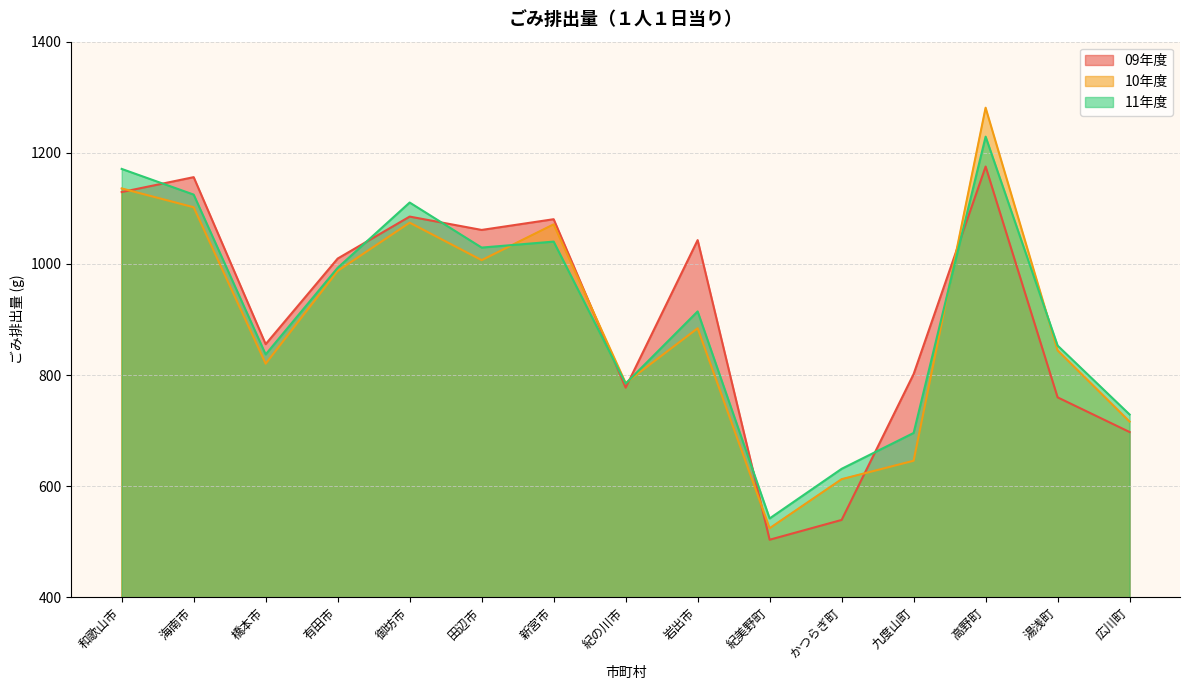

How many interior local valleys does the 10年度 series have?

4